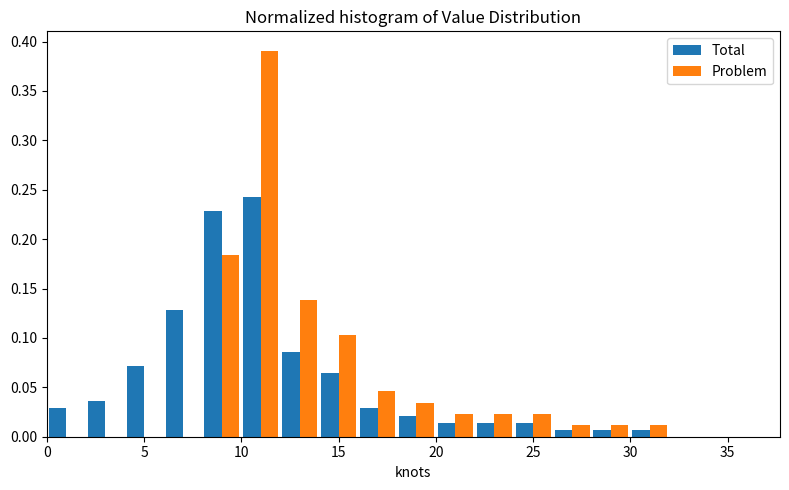

Reading left to right, transcribe this chart: for each range on the x-axis, give the height of each series' bar. The values are not printed on the chart, so give them approximately, as read against the axis.

0 to 2: Total=0.030	Problem=0
2 to 4: Total=0.035	Problem=0
4 to 6: Total=0.070	Problem=0
6 to 8: Total=0.130	Problem=0
8 to 10: Total=0.230	Problem=0.185
10 to 12: Total=0.245	Problem=0.390
12 to 14: Total=0.085	Problem=0.140
14 to 16: Total=0.065	Problem=0.105
16 to 18: Total=0.030	Problem=0.045
18 to 20: Total=0.020	Problem=0.035
20 to 22: Total=0.015	Problem=0.025
22 to 24: Total=0.015	Problem=0.025
24 to 26: Total=0.015	Problem=0.025
26 to 28: Total=0.005	Problem=0.010
28 to 30: Total=0.005	Problem=0.010
30 to 32: Total=0.005	Problem=0.010
32 to 34: Total=0	Problem=0
34 to 36: Total=0	Problem=0